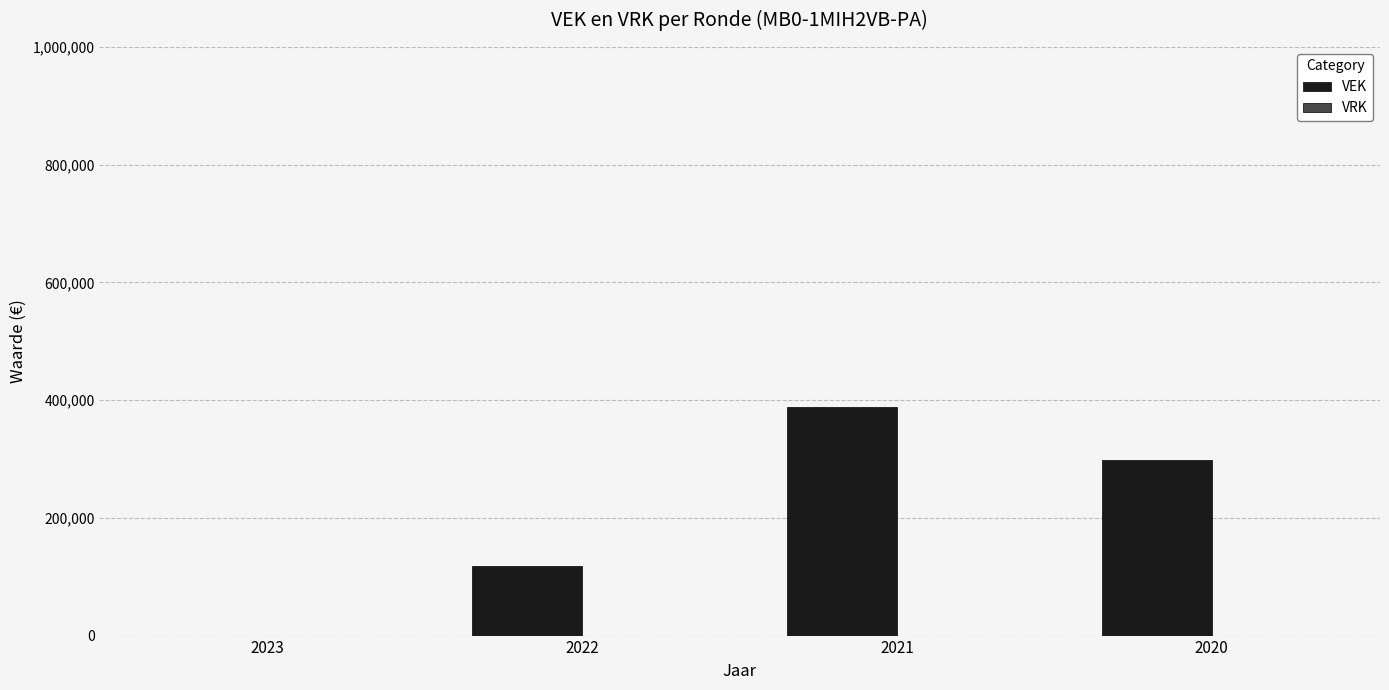

What is the change in value from 2022 to 2021?

+270017